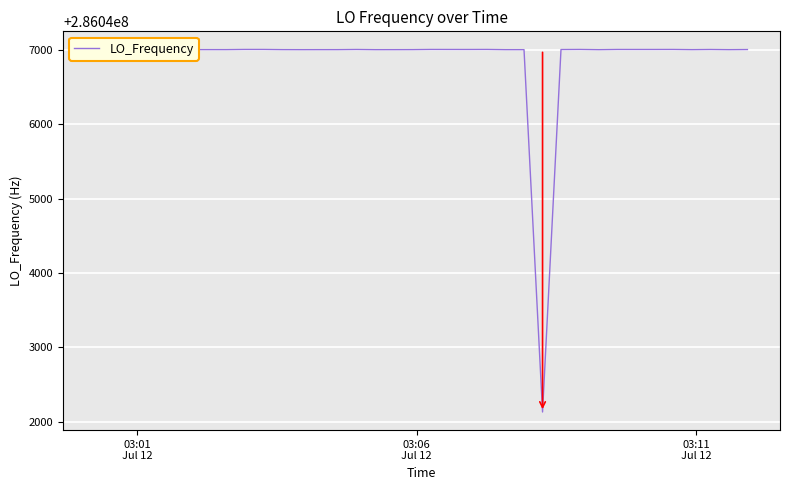

What is the value of the 20th point from the left?

286046998.8